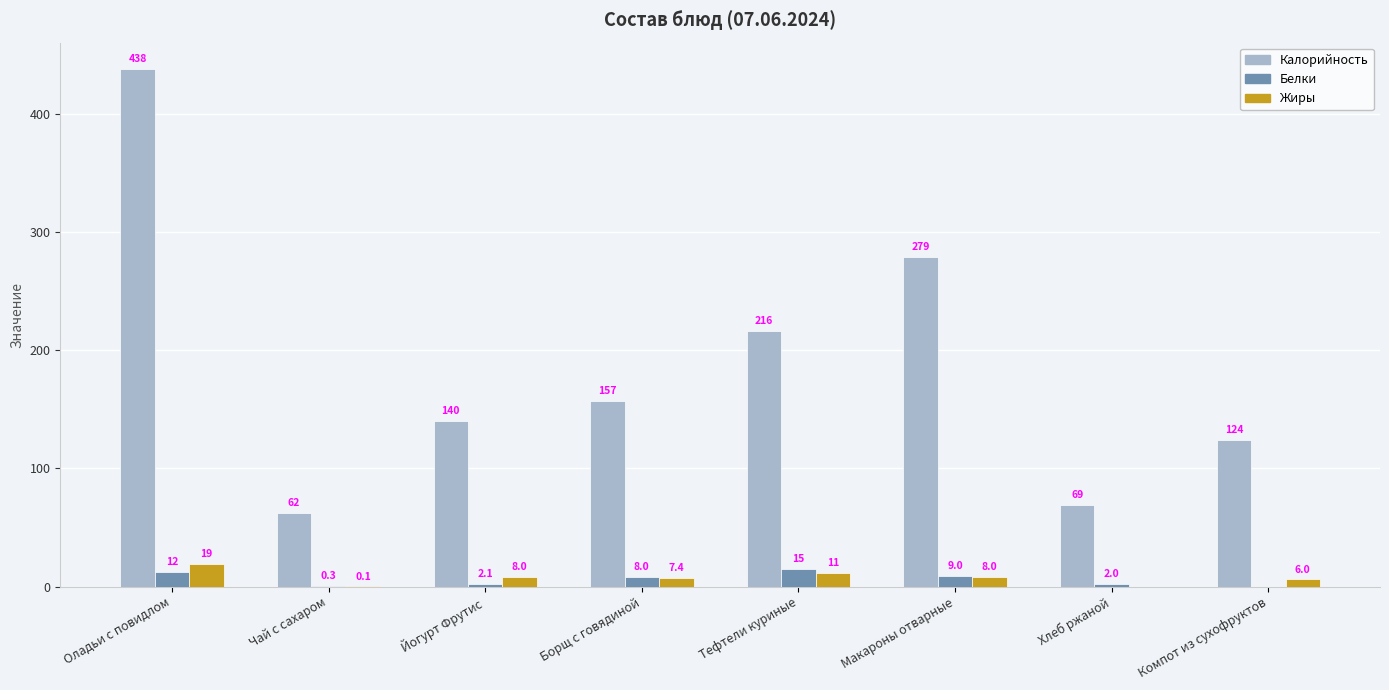

Which label corresponds to the largest value in the chart?

Оладьи с повидлом